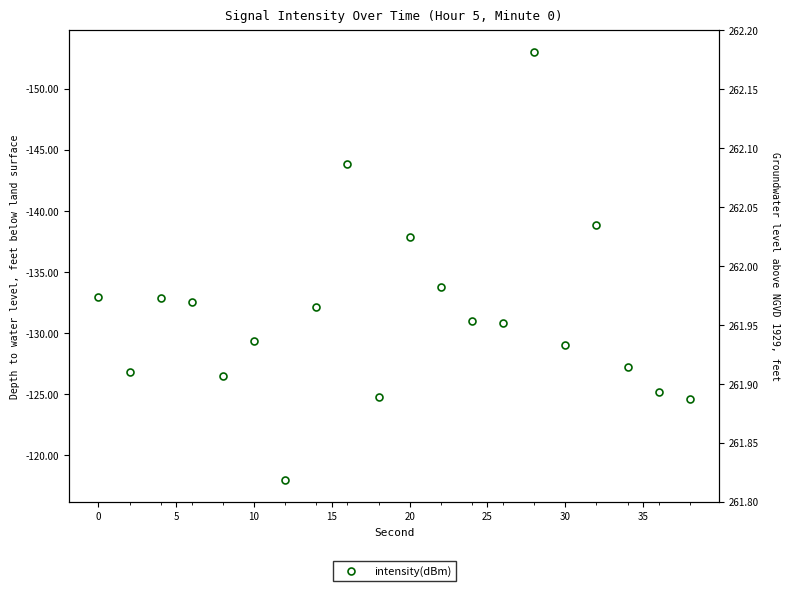

How many data points does each series have?

20